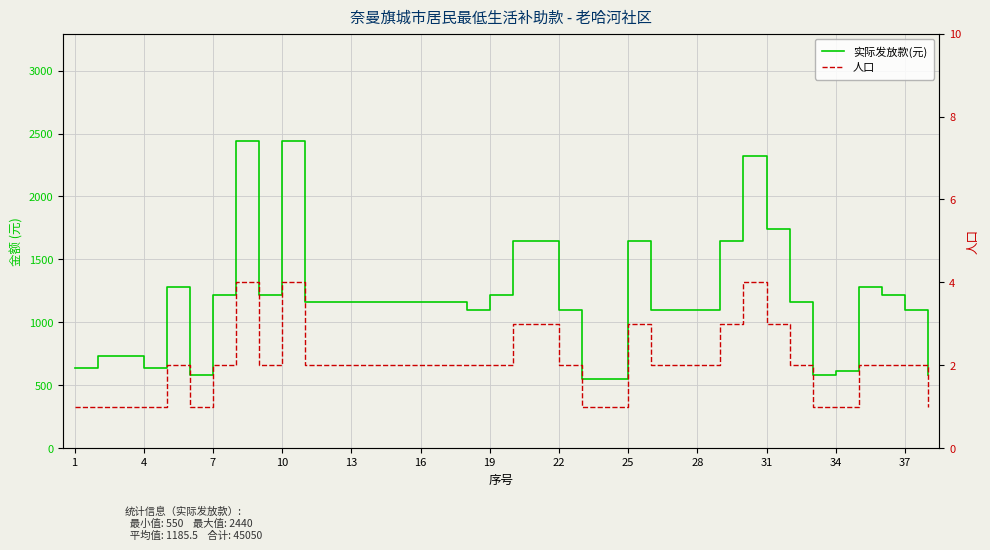

How many data points in 实际发放款(元) are above 1160?

14